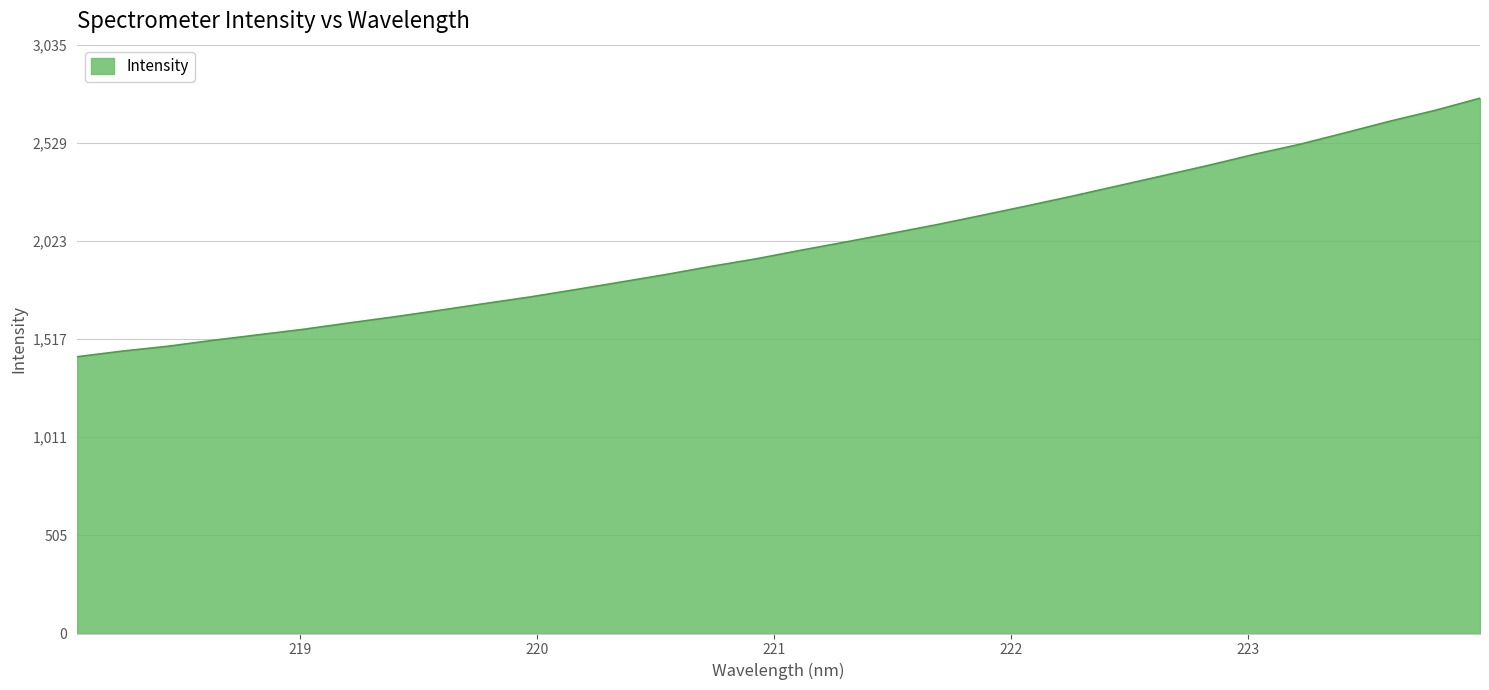

What is the difference between the maximum and minimum values?

1332.8